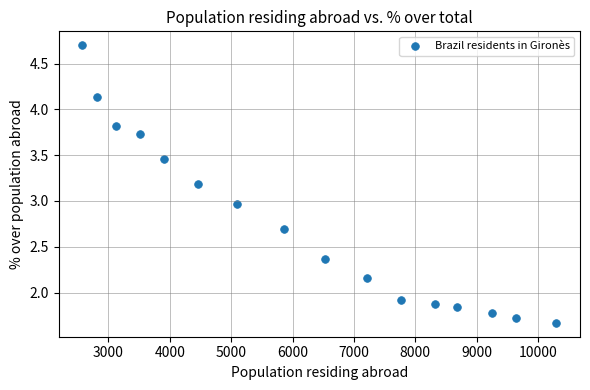

What is the range of X values (max minus min)?

7726.0